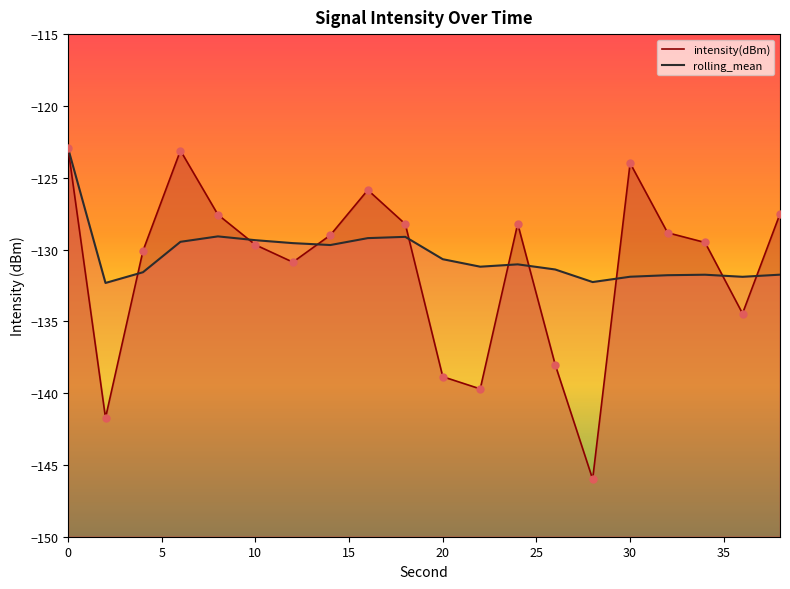

Is the value of rolling_mean at 8 greater than the value of intensity(dBm) at 22?

Yes